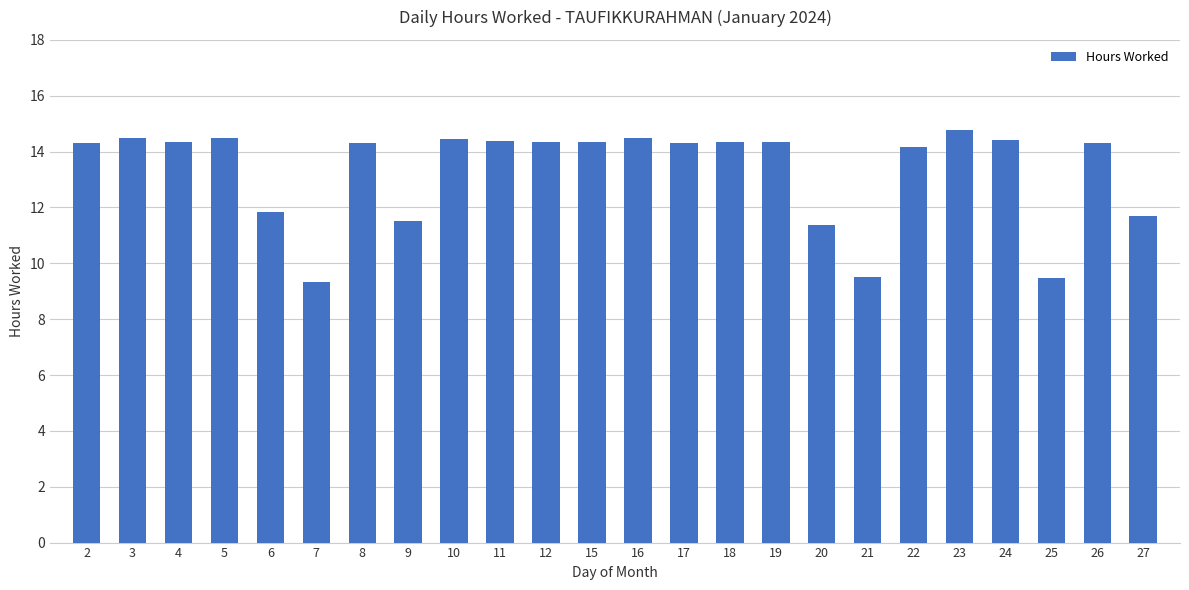

What is the value of the 15th bar from the left?

14.4